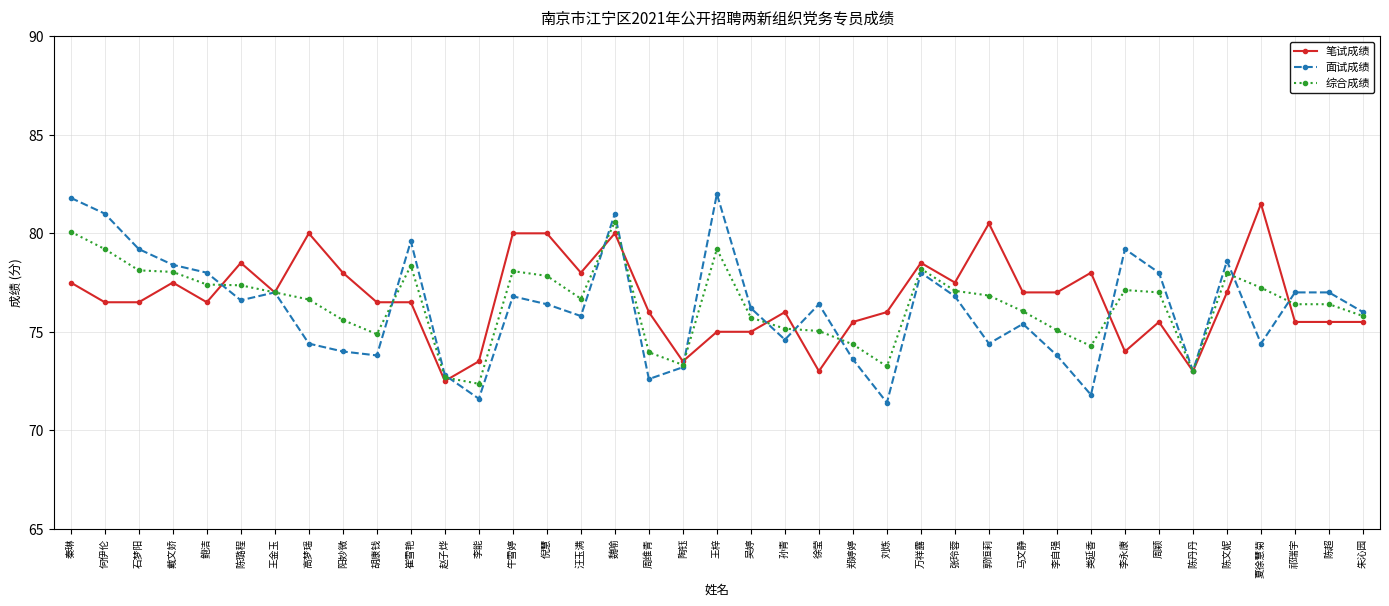

How many interior local valleys does the 面试成绩 series have?

11